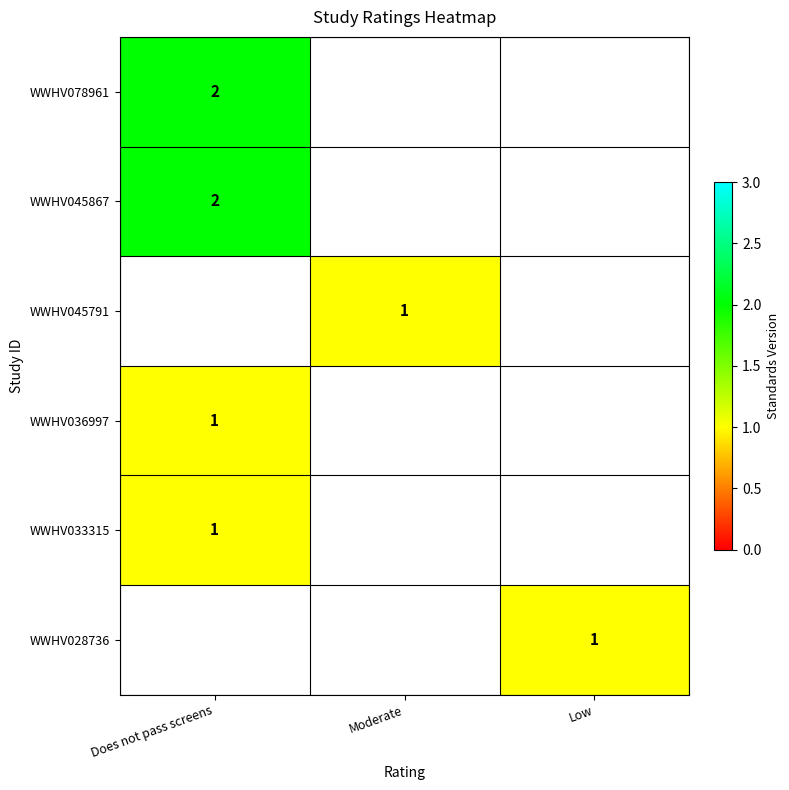

The value of WWHV036997 at Does not pass screens is 0. True or false?

False